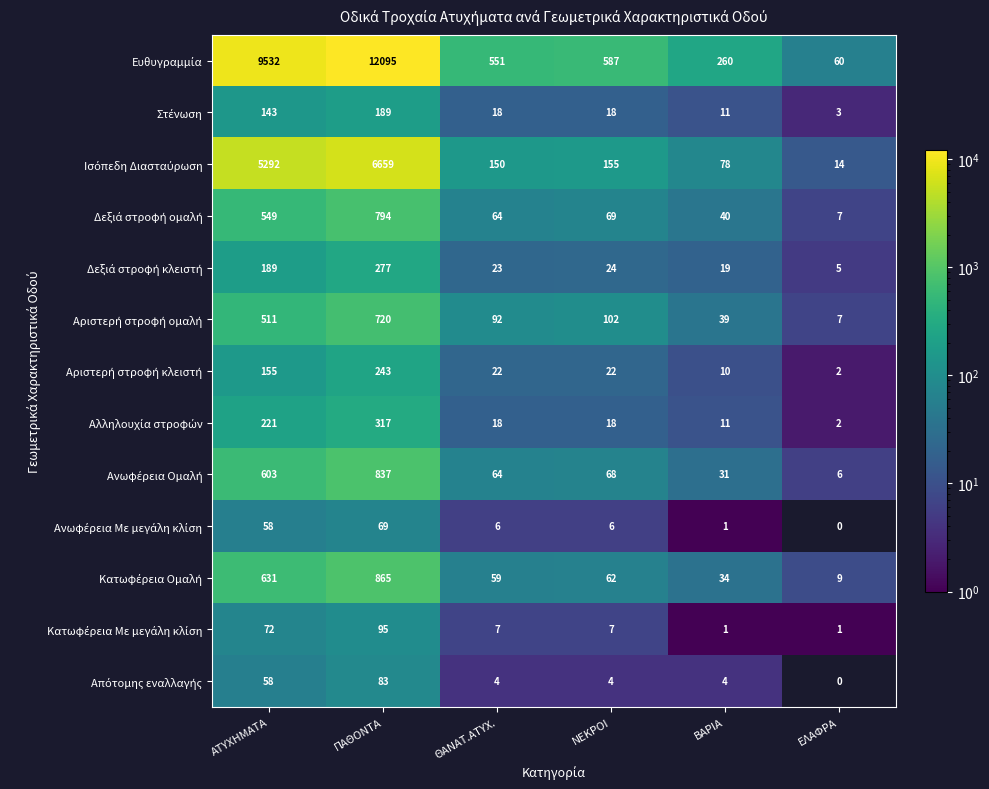

What is the difference between the highest and lowest values at ΑΤΥΧΗΜΑΤΑ?

9474